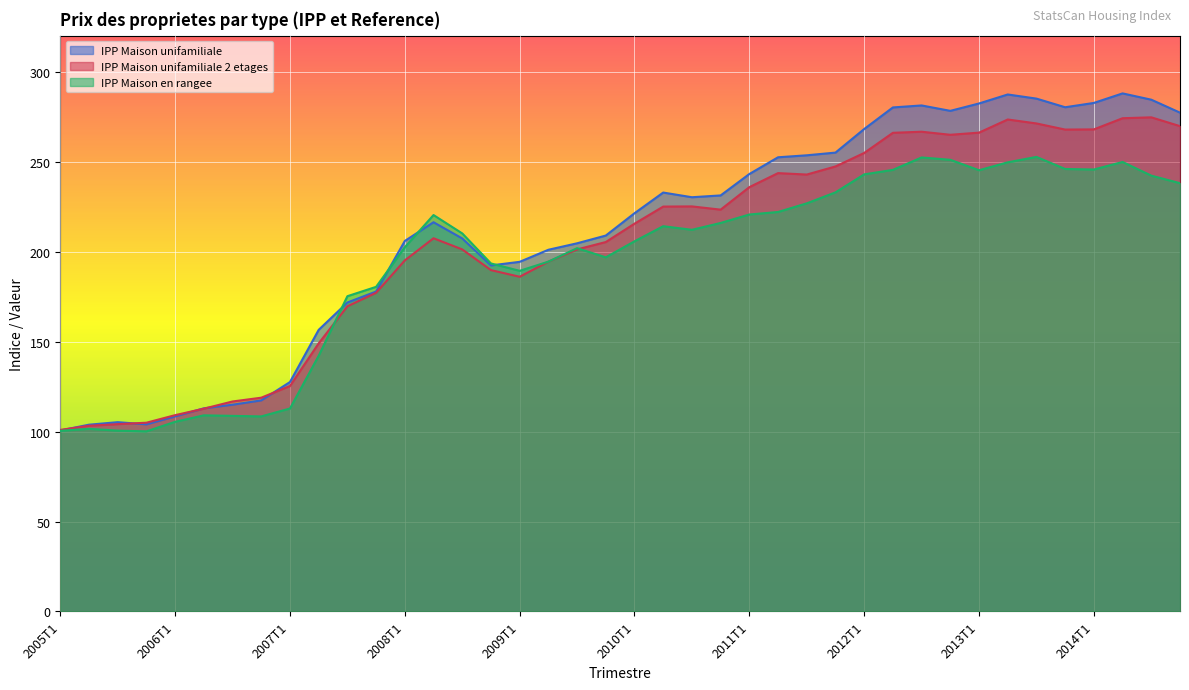

Which series changed the most between 2008T1 and 2010T1?

IPP Maison unifamiliale 2 etages